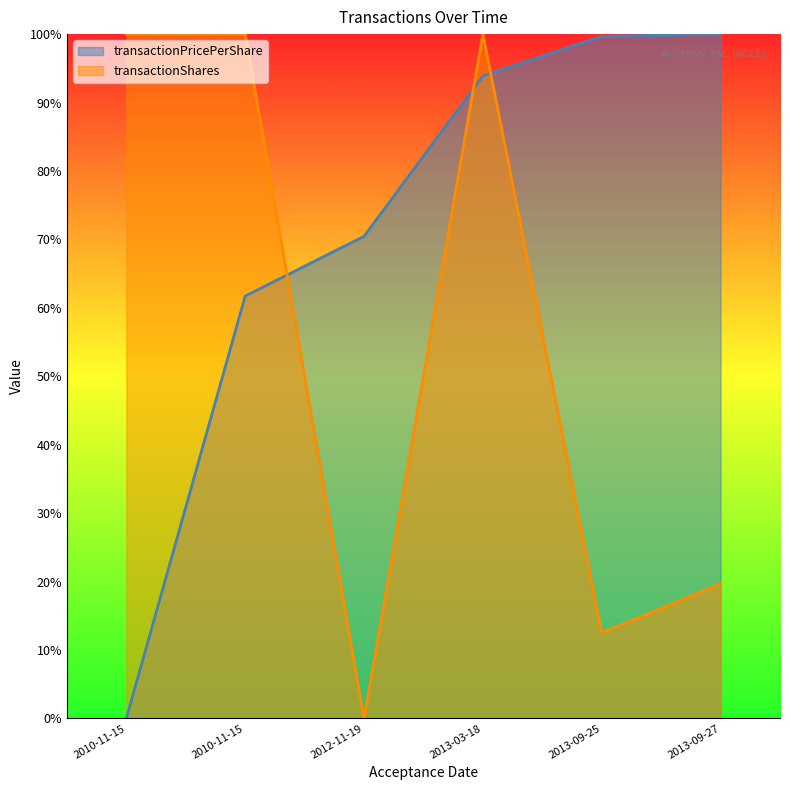

What is the label of the 4th point from the right?

2012-11-19